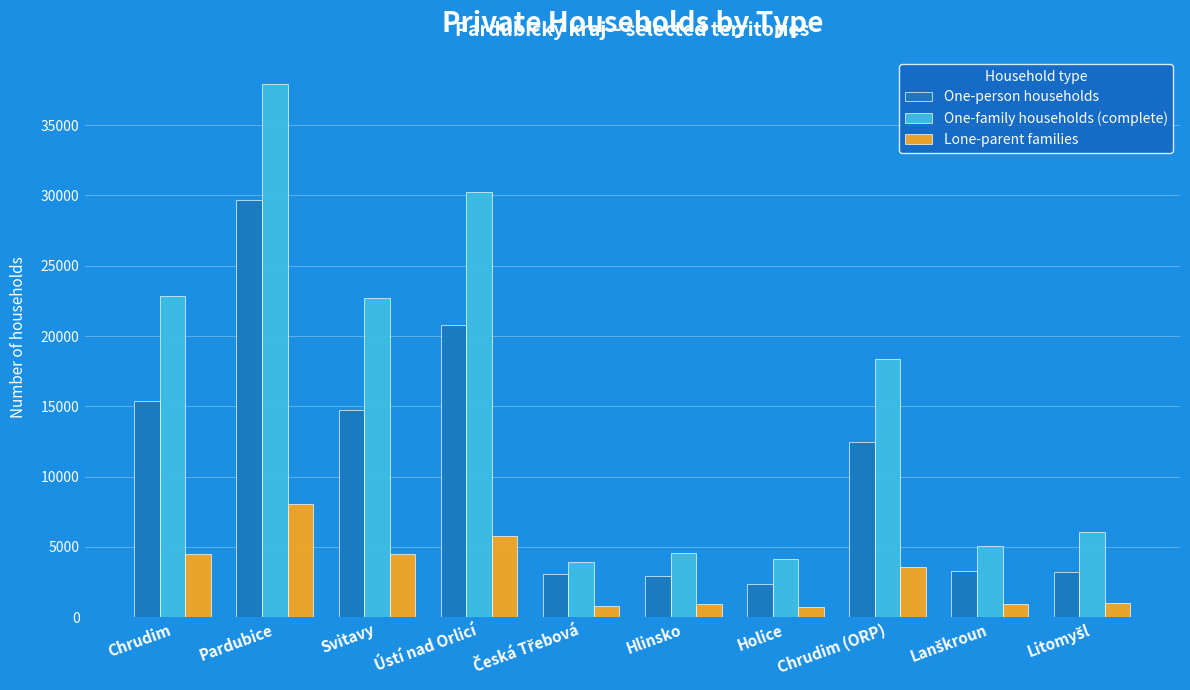

Which series has the largest total across all categories?

One-family households (complete)